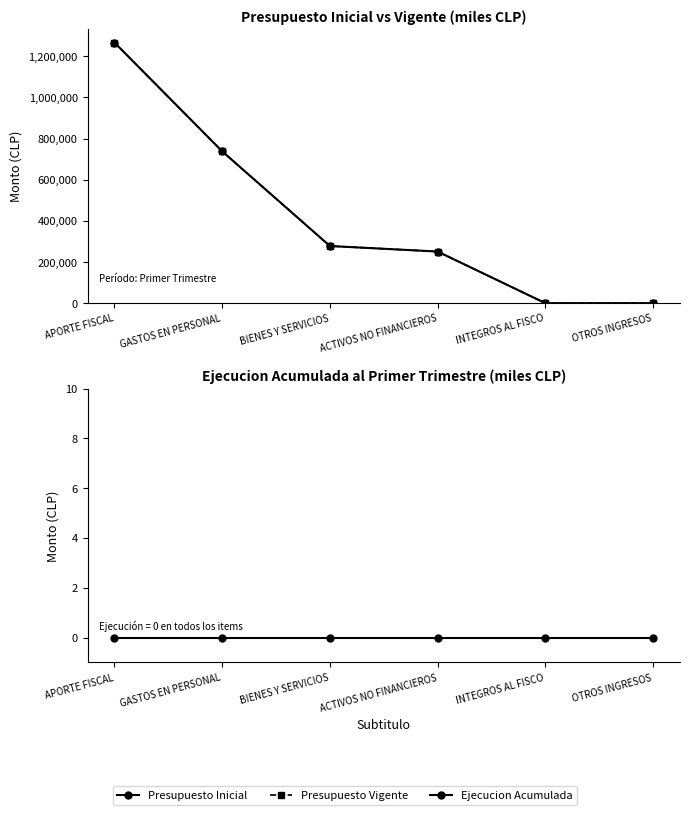

At which category is the sum across all series the highest?

APORTE FISCAL